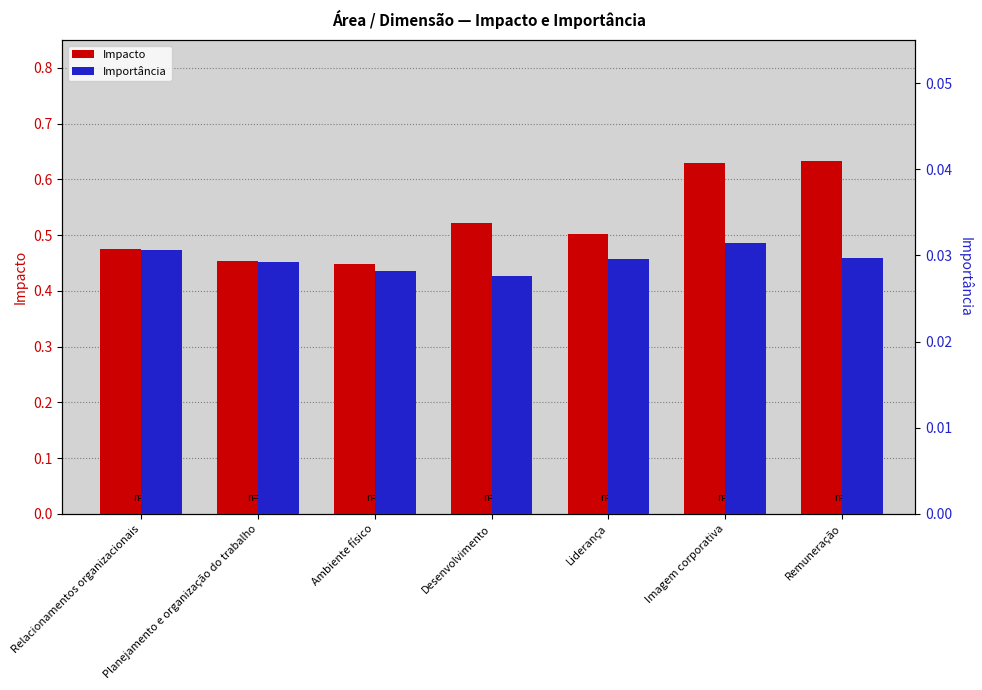

The Impacto series shows 0.6 at Imagem corporativa. True or false?

True